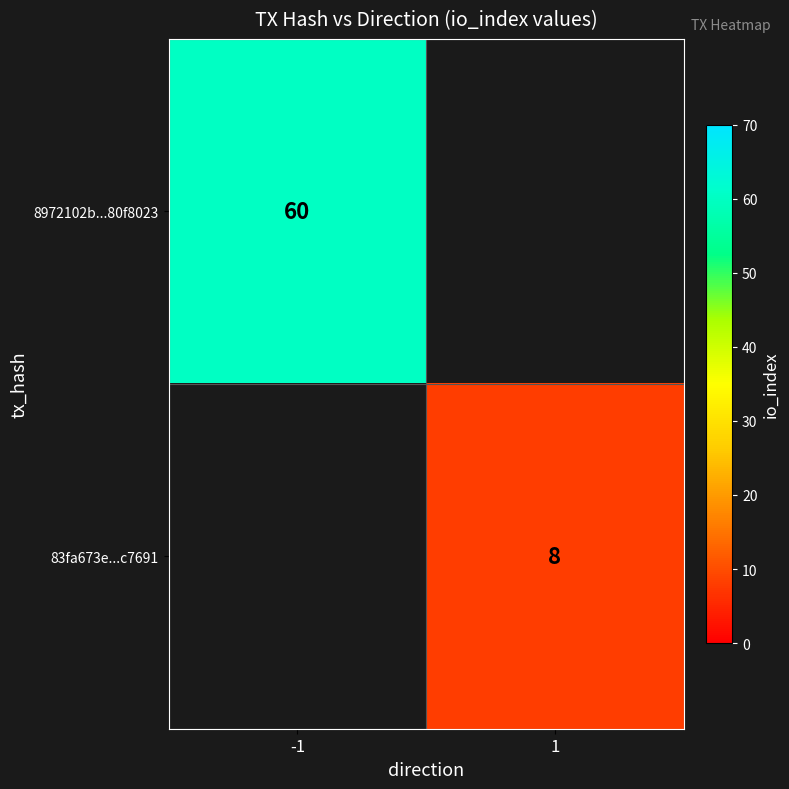

The 8972102b...80f8023 series shows 60 at -1. True or false?

True